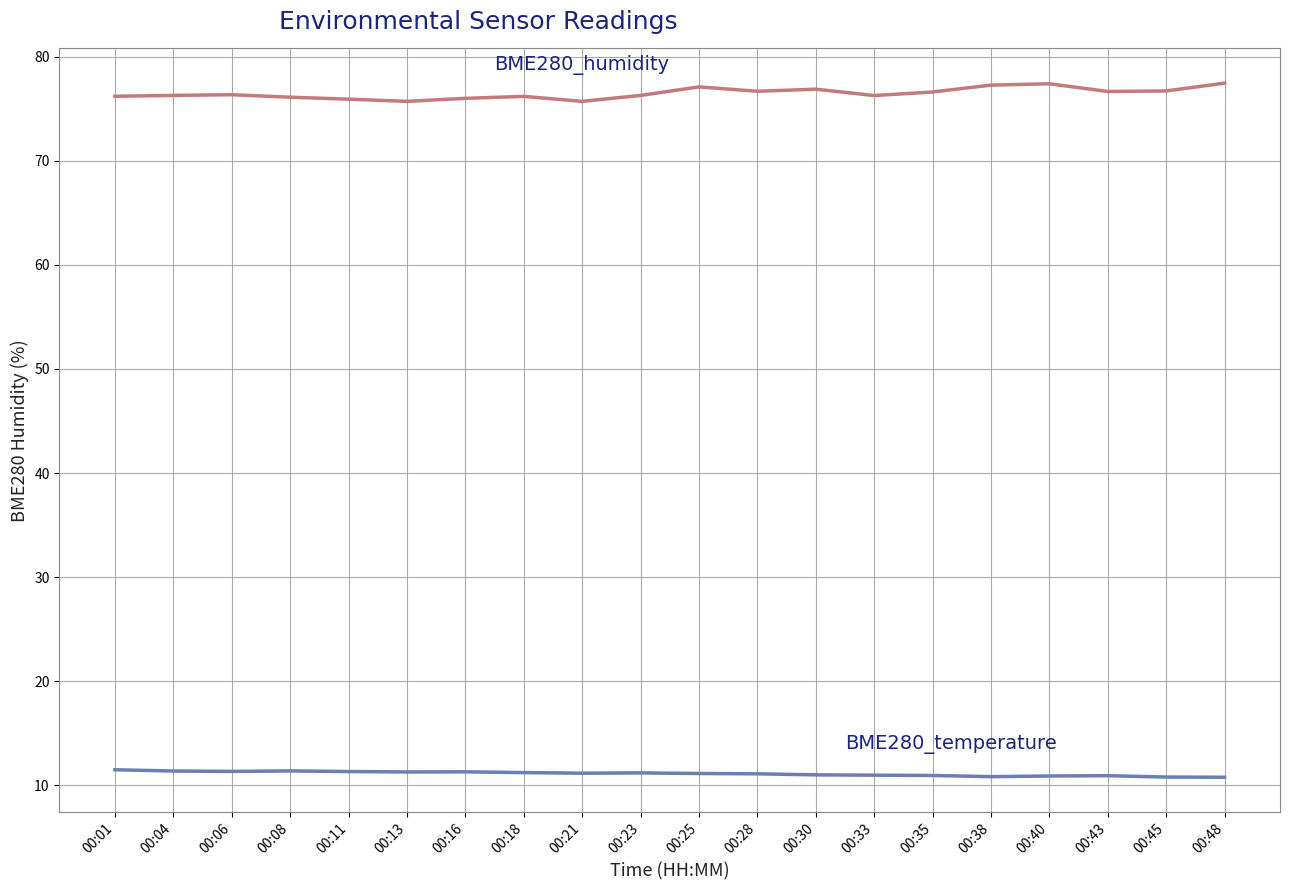

What is the total value across all series at 00:48?

88.2